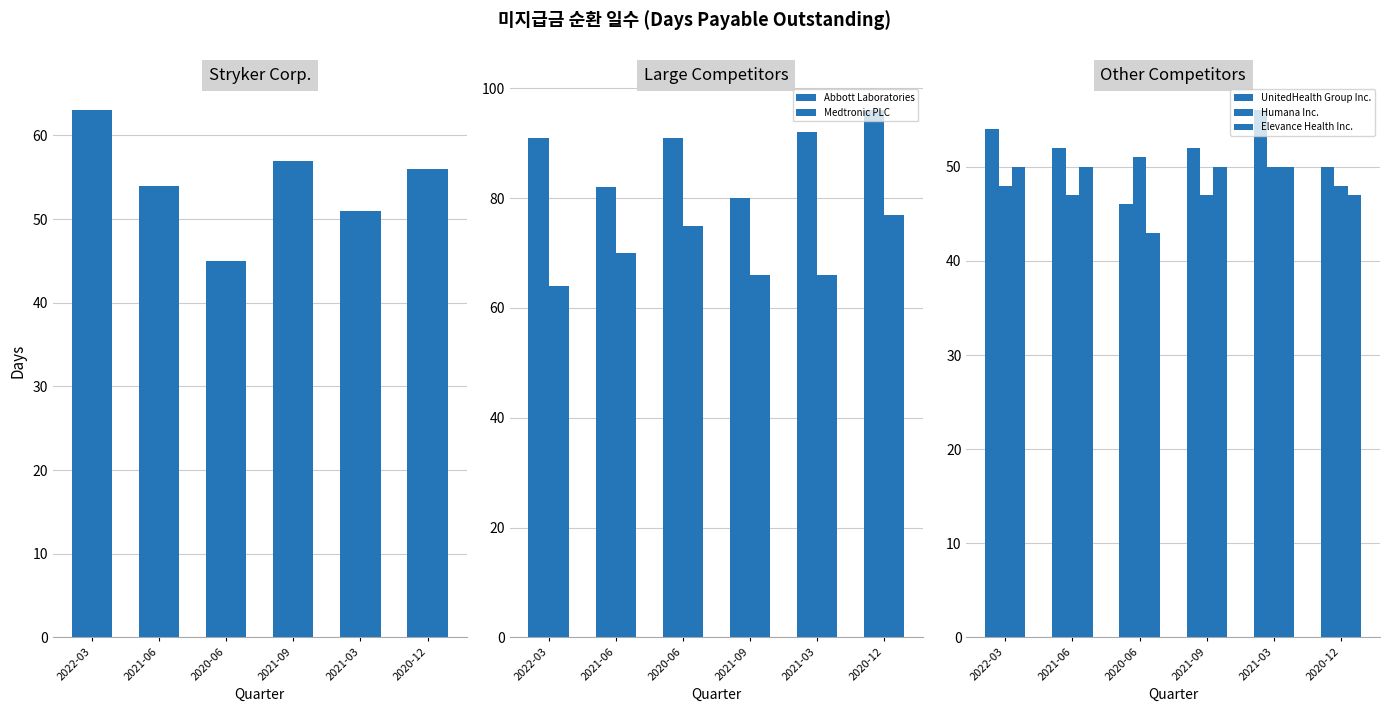

Which category has the lowest value in the 미지급금 순환 일수 series?

2020-06